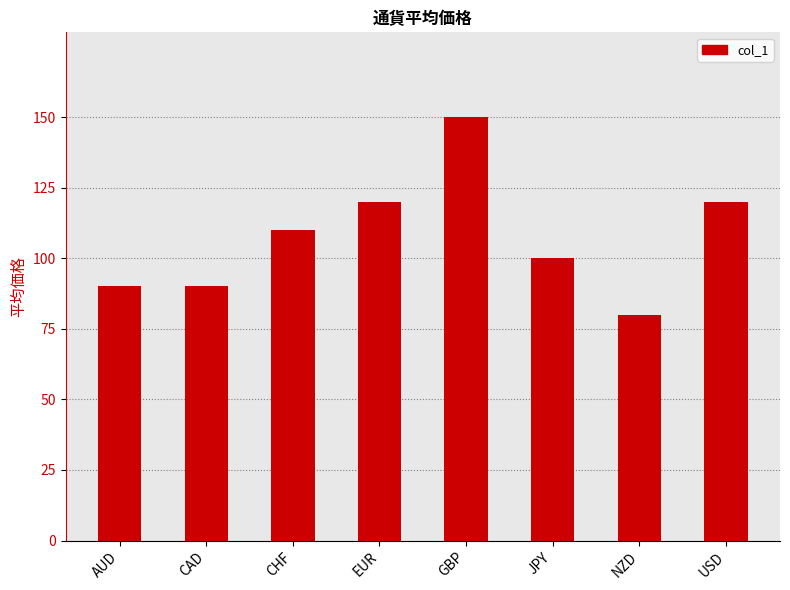

Reading left to right, what are all the values shown in this chart?

90	90	110	120	150	100	80	120